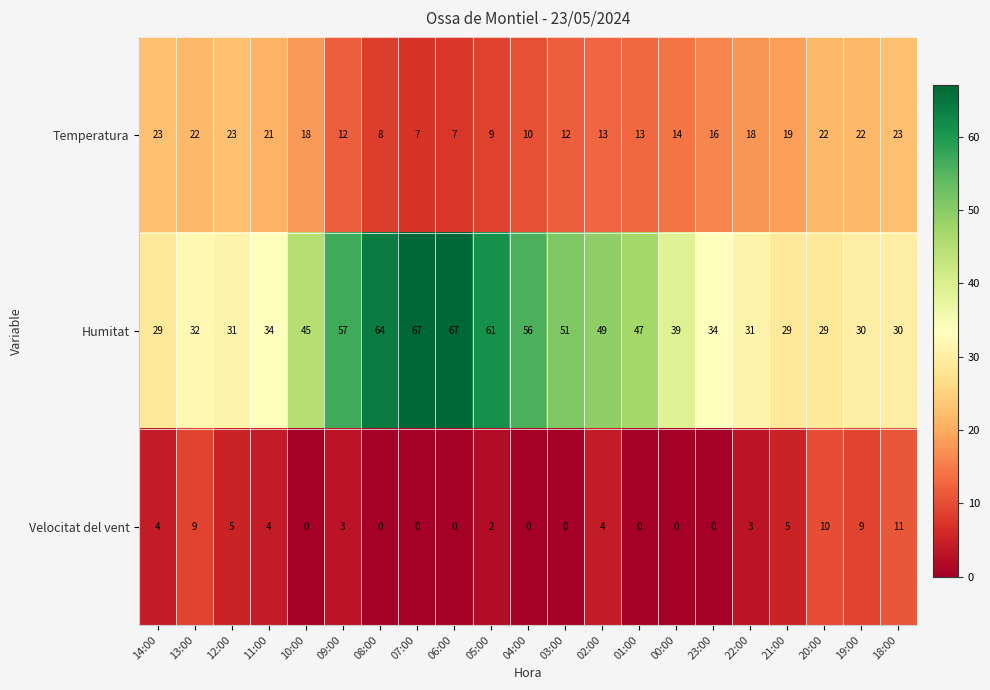

What is the difference between the maximum and minimum values in the Temperatura series?

16